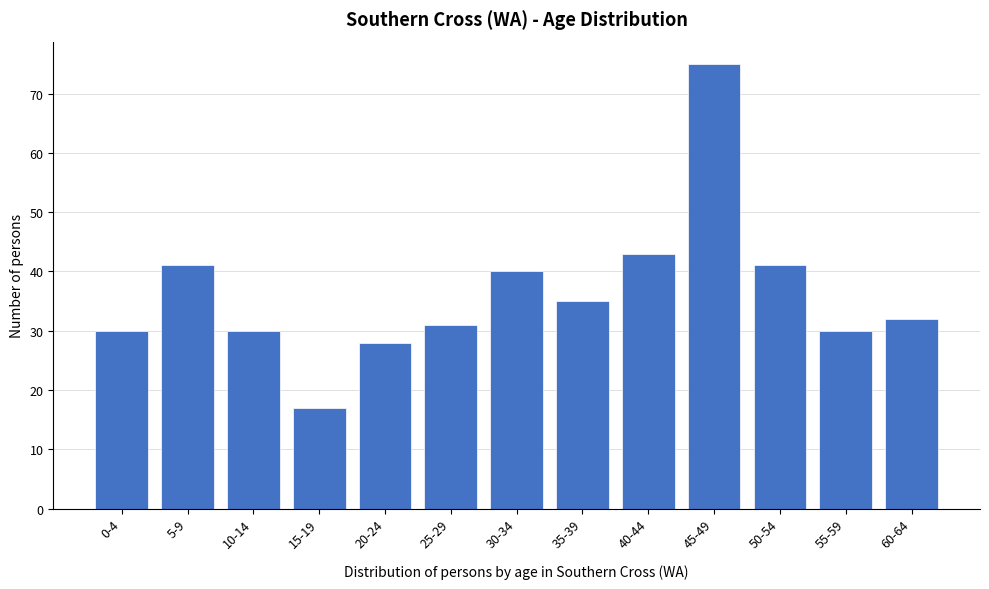

Reading left to right, what are all the values shown in this chart?

0-4=30	5-9=41	10-14=30	15-19=17	20-24=28	25-29=31	30-34=40	35-39=35	40-44=43	45-49=75	50-54=41	55-59=30	60-64=32